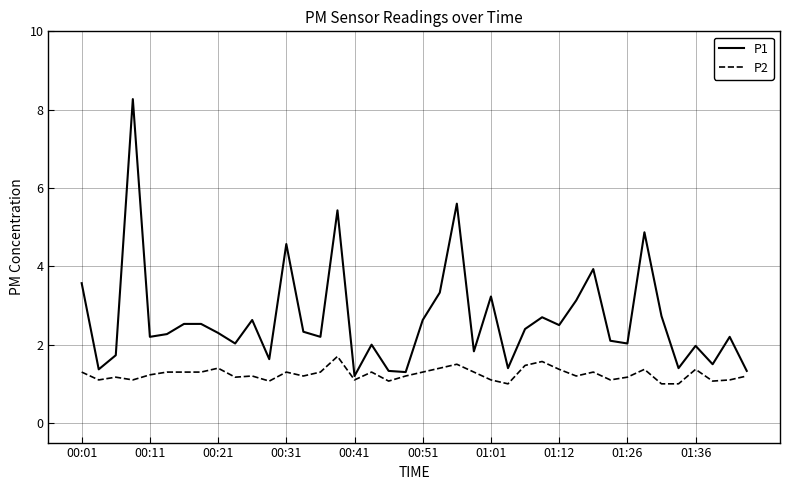

How many series are shown in this chart?

2